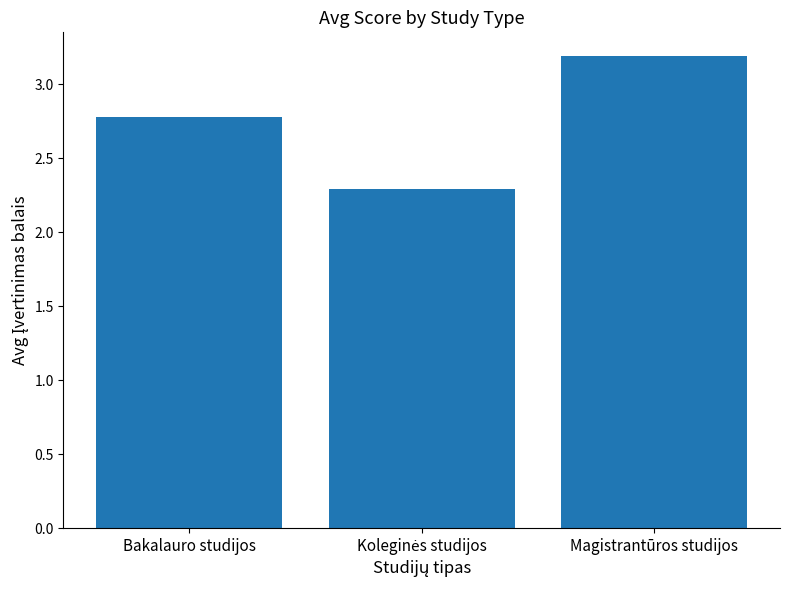

What is the change in value from Bakalauro studijos to Magistrantūros studijos?

+0.4